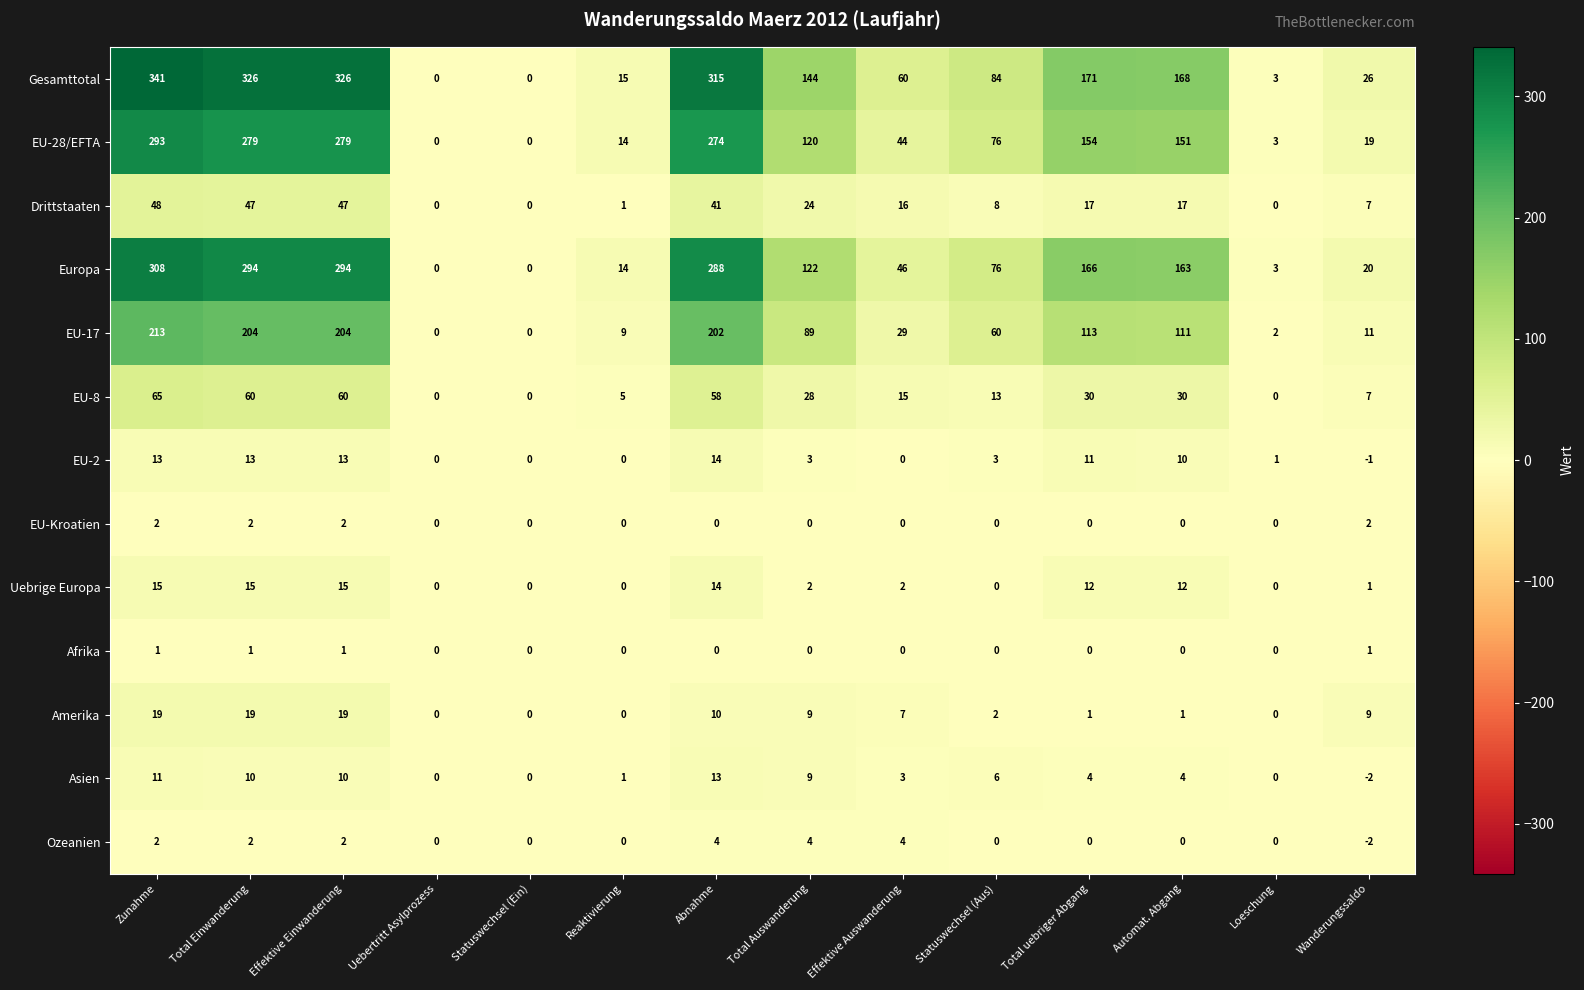

Count the EU-Kroatien values in the range 0 to 2.

14